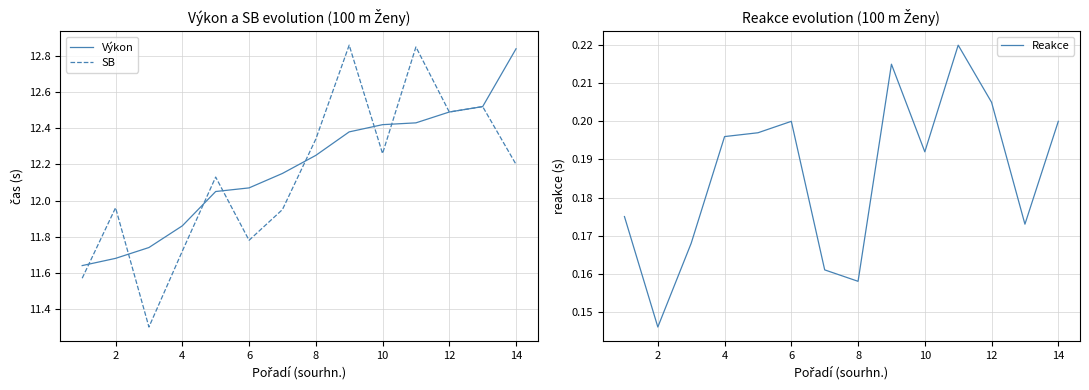

What is the highest value of the Výkon series?

12.8